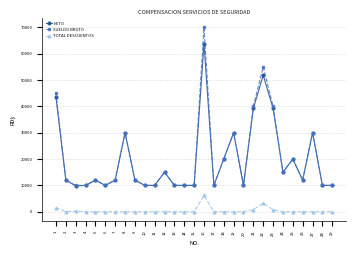

True or false: TOTAL DESCUENTOS has more than 1 points higher than both neighbors.

True